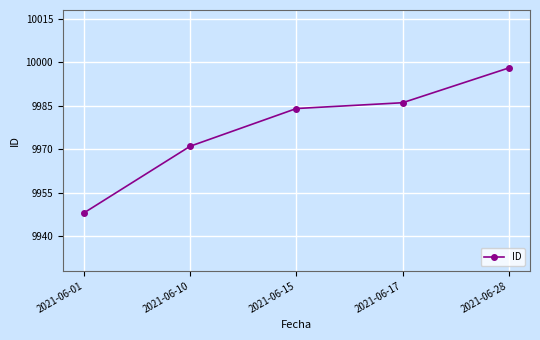

What is the value of the 1st point from the left?

9948